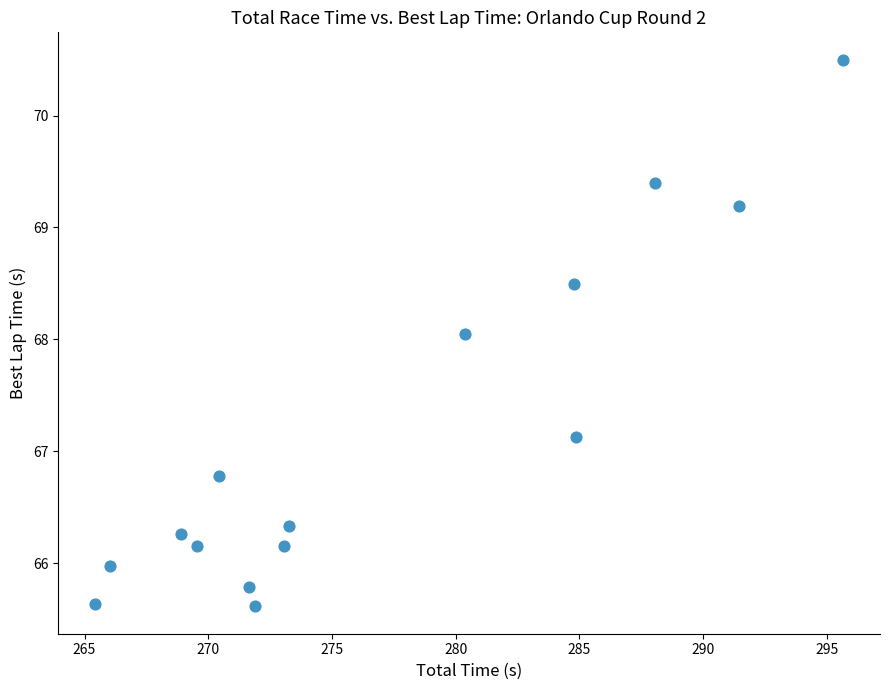

What is the range of Y values (max minus min)?

4.9